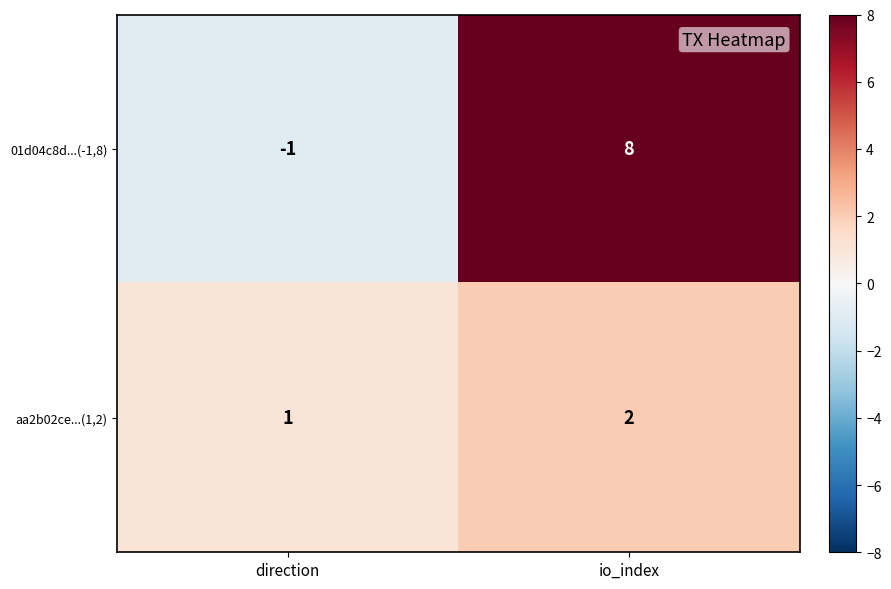

Reading left to right, list all the values displayed in this chart.

01d04c8d...(-1,8): -1	8
aa2b02ce...(1,2): 1	2